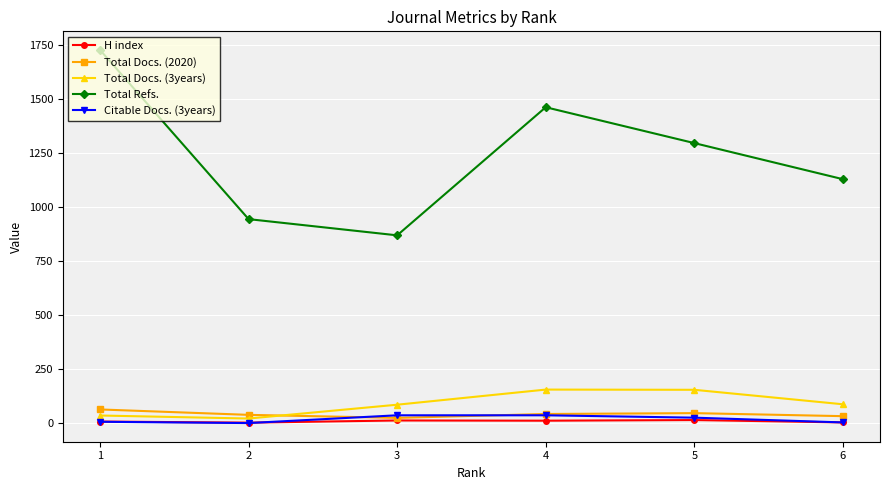

Between 5 and 6, which series saw the biggest shift?

Total Refs.